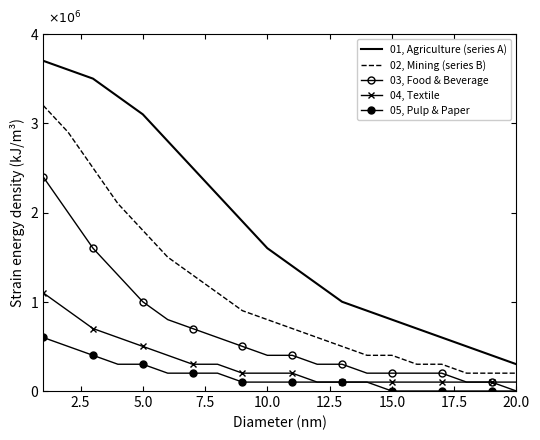

True or false: 04, Textile and 02, Mining (series B) cross at least once.

False